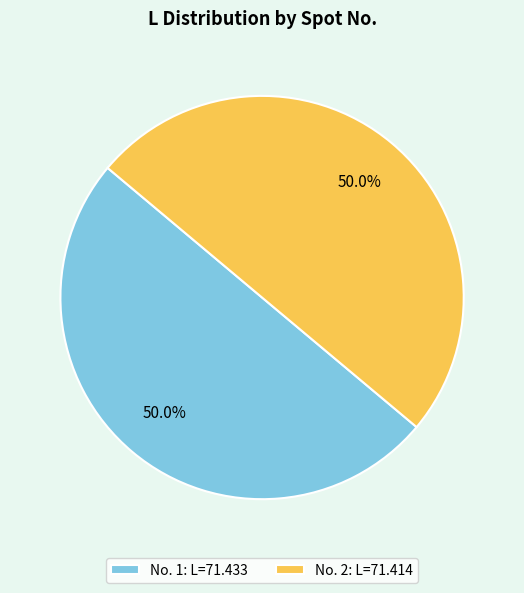

What is the total percentage of No. 2: L=71.414 and No. 1: L=71.433?

100.0%